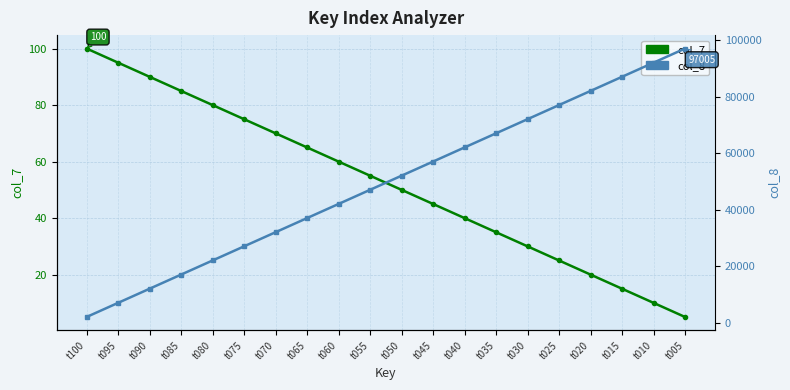

Rank the series by their maximum value, from lowest to highest.

col_7, col_8